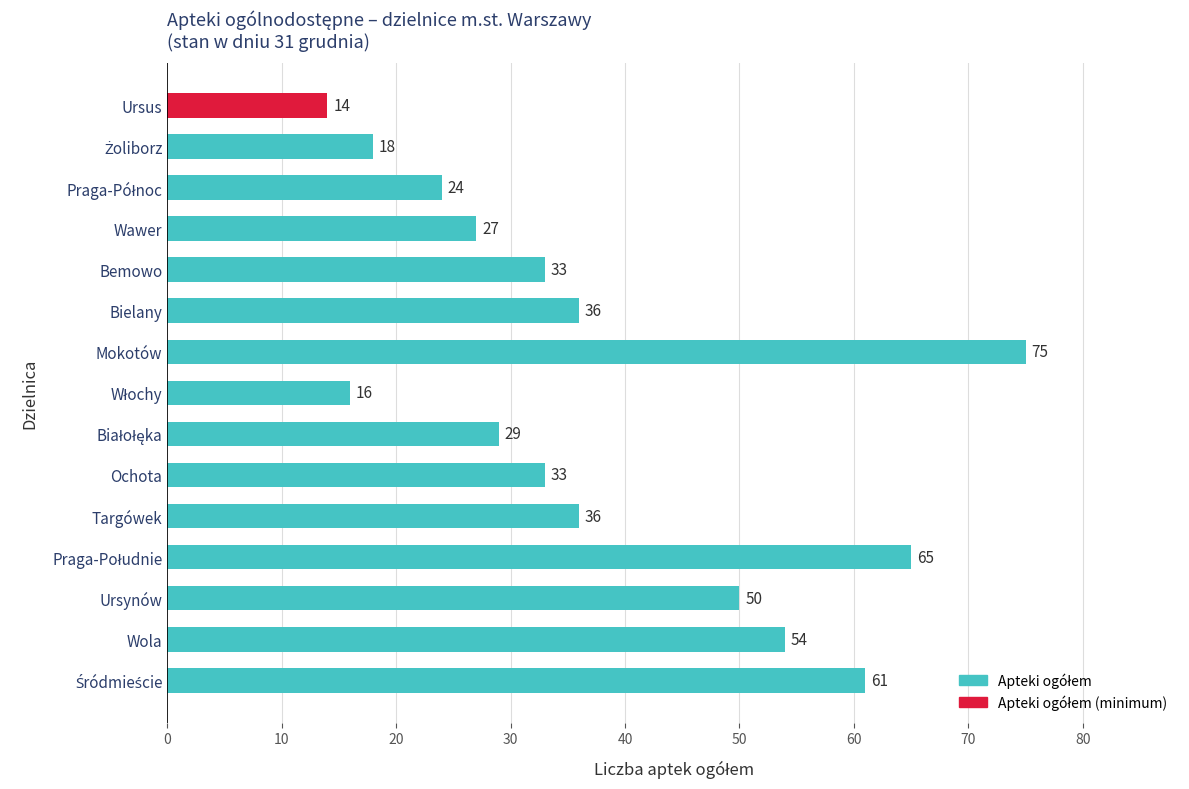

Is it true that the value at Wola is 14?

False